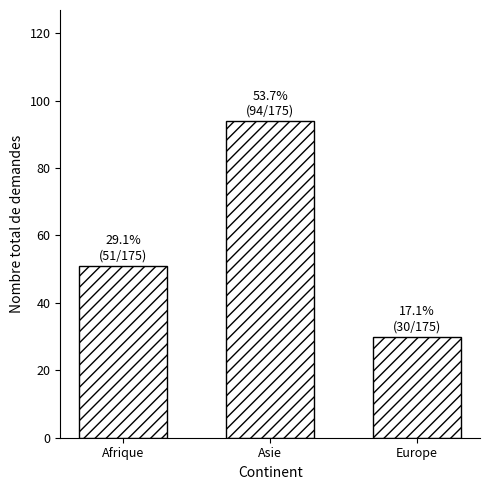

Reading left to right, extract all data points from this chart.

51	94	30